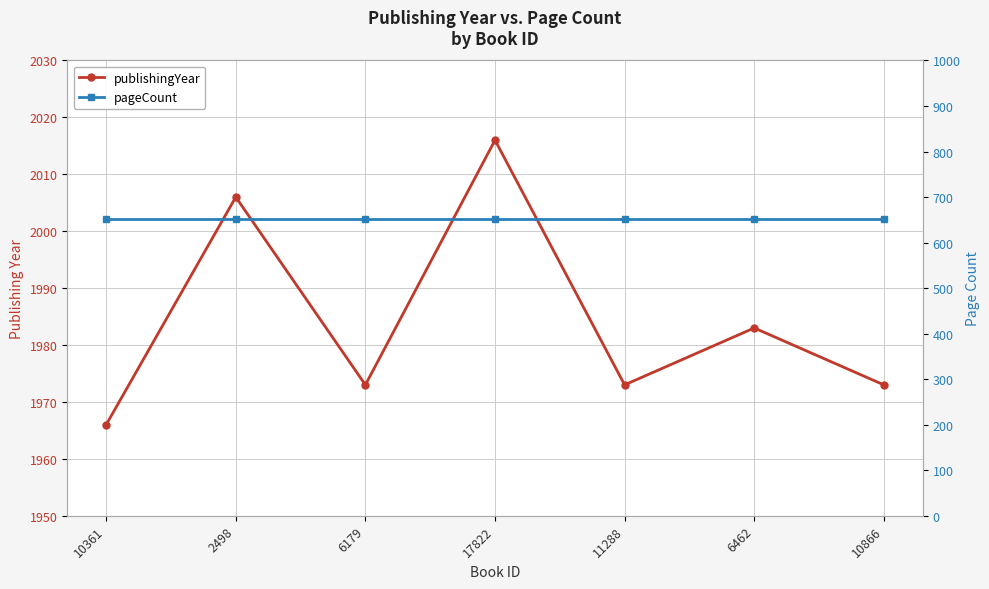

Is this an area chart (filled region under the line)?

No